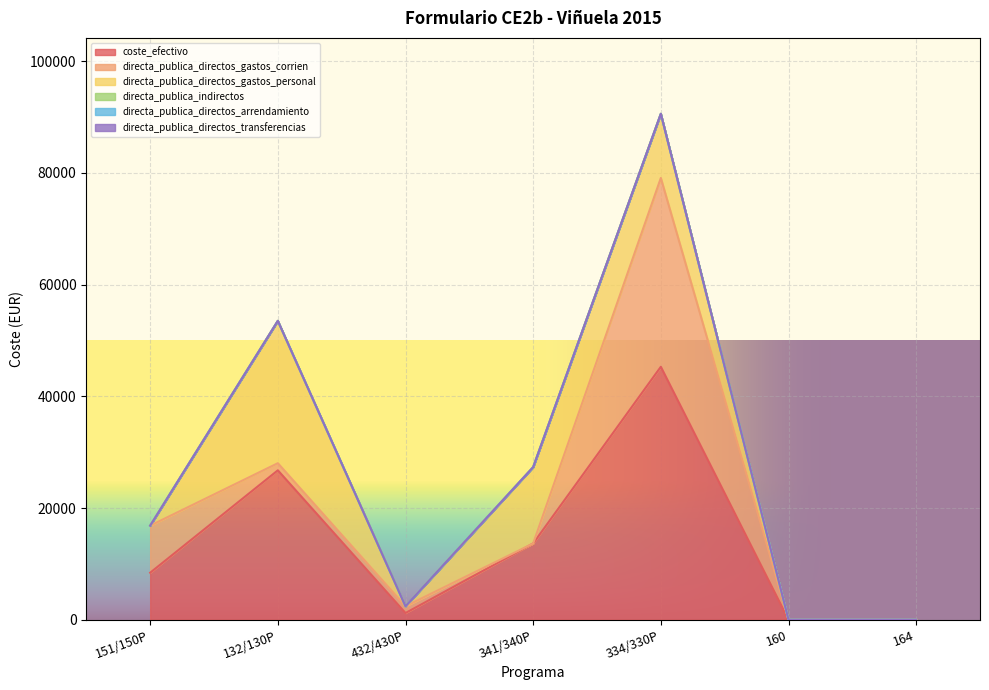

Reading left to right, transcribe all the data shown in this chart.

coste_efectivo: 151/150P=8424.6	132/130P=26755.4	432/430P=1210.0	341/340P=13663.3	334/330P=45289.5	160=10.0	164=10.0
directa_publica_directos_gastos_corrien: 151/150P=8424.6	132/130P=1274.2	432/430P=1210.0	341/340P=0.0	334/330P=33802.7	160=0.0	164=0.0
directa_publica_directos_gastos_personal: 151/150P=0.0	132/130P=25481.1	432/430P=0.0	341/340P=13663.3	334/330P=11486.8	160=0.0	164=0.0
directa_publica_indirectos: 151/150P=0.0	132/130P=0.0	432/430P=0.0	341/340P=0.0	334/330P=0.0	160=10.0	164=10.0
directa_publica_directos_arrendamiento: 151/150P=0.0	132/130P=0.0	432/430P=0.0	341/340P=0.0	334/330P=0.0	160=0.0	164=0.0
directa_publica_directos_transferencias: 151/150P=0.0	132/130P=0.0	432/430P=0.0	341/340P=0.0	334/330P=0.0	160=0.0	164=0.0